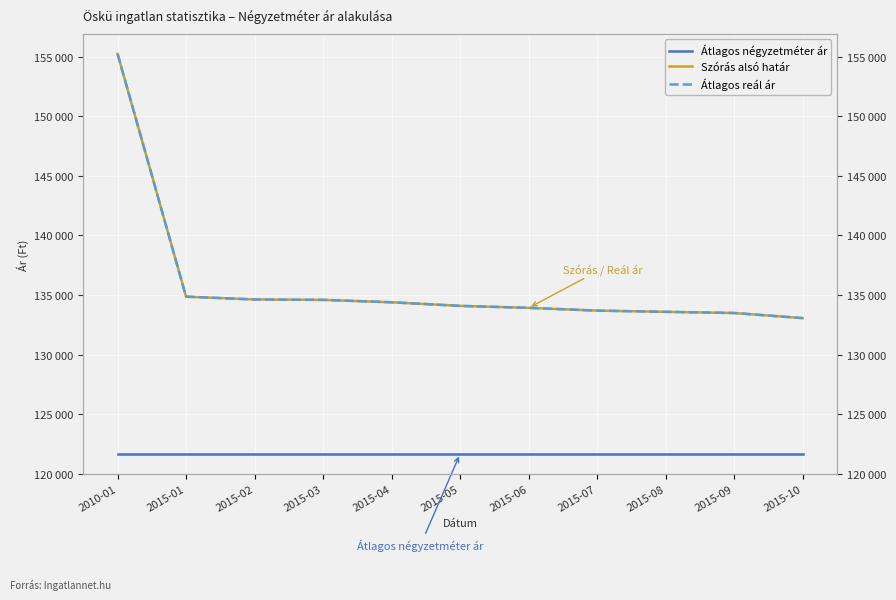

Rank the series at 2015-09 from lowest to highest value.

Átlagos négyzetméter ár, Szórás alsó határ, Átlagos reál ár